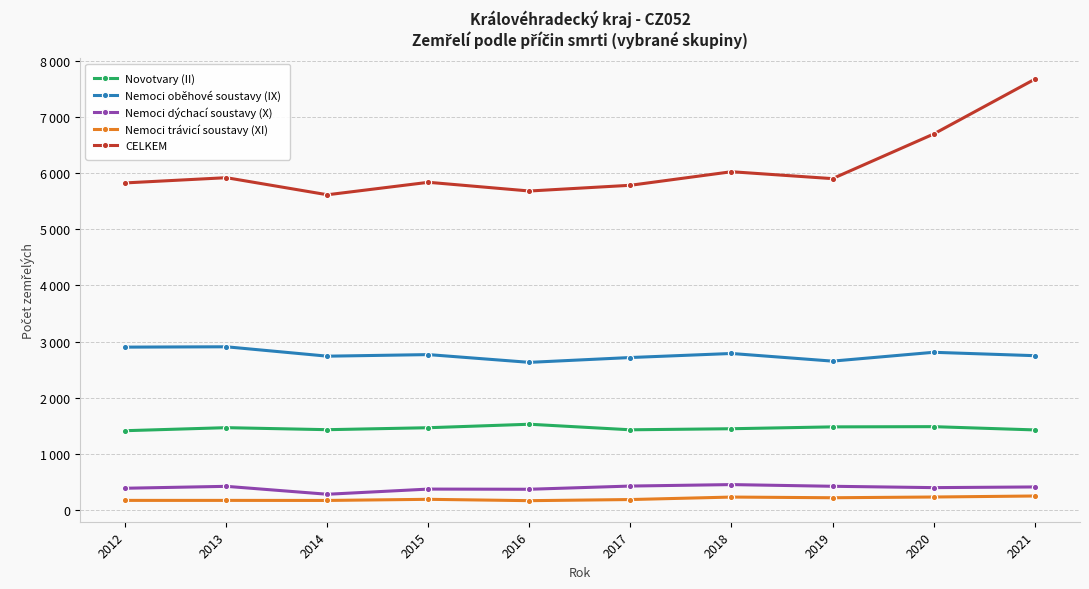

Which series has the largest total across all categories?

CELKEM